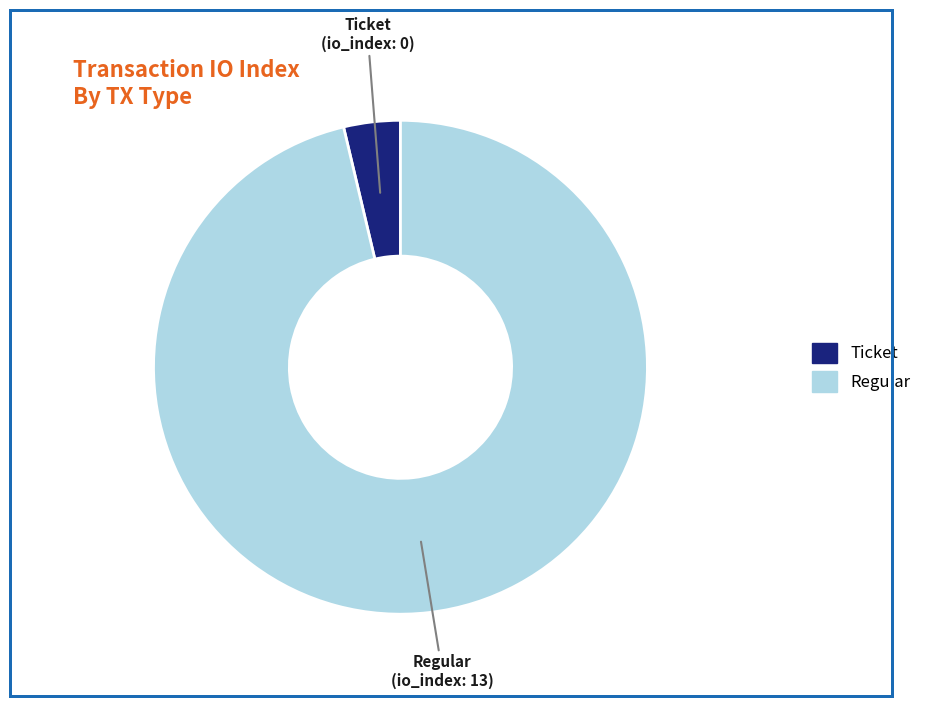

Count the number of slices in the pie.

2